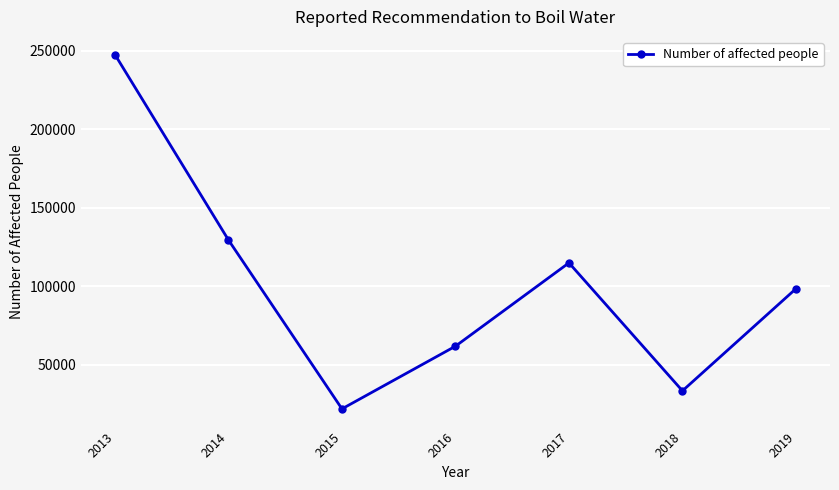

What is the difference between the second highest and second lowest values?

96014